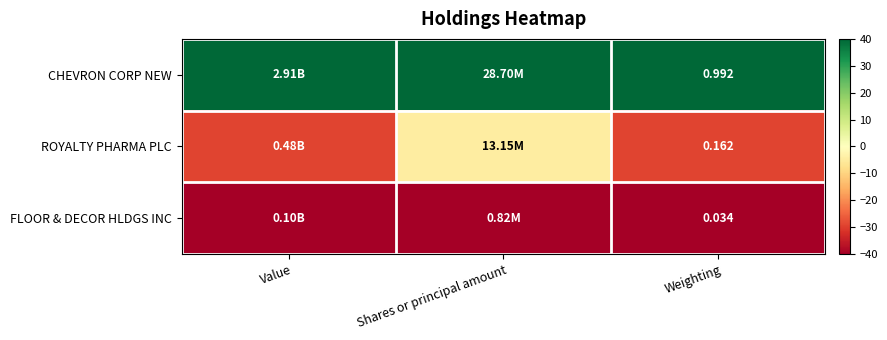

At Weighting, list the series in order from smallest to largest.

FLOOR & DECOR HLDGS INC, ROYALTY PHARMA PLC, CHEVRON CORP NEW